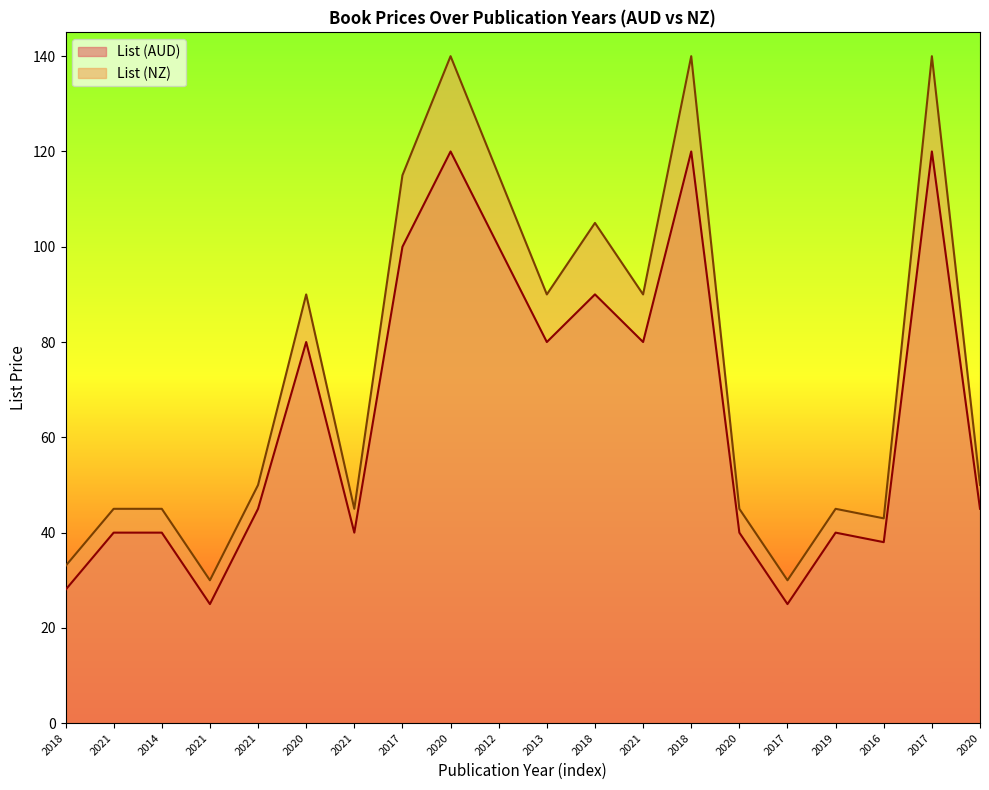

How many lines are shown in the chart?

2